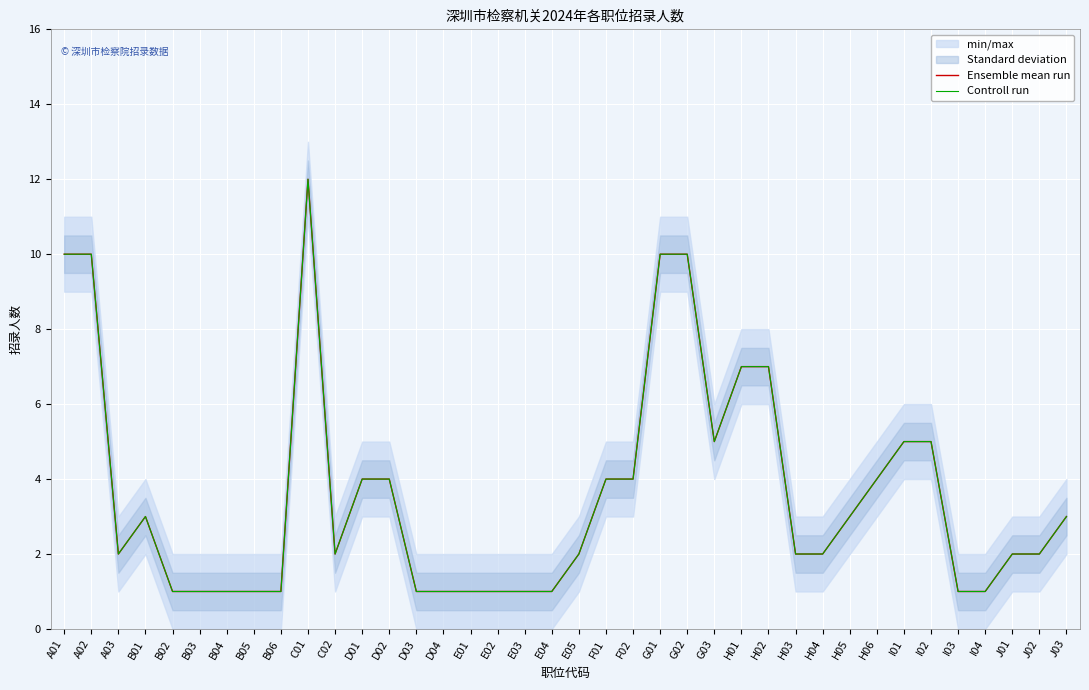

Reading left to right, extract all data points from this chart.

Ensemble mean run: A01=10	A02=10	A03=2	B01=3	B02=1	B03=1	B04=1	B05=1	B06=1	C01=12	C02=2	D01=4	D02=4	D03=1	D04=1	E01=1	E02=1	E03=1	E04=1	E05=2	F01=4	F02=4	G01=10	G02=10	G03=5	H01=7	H02=7	H03=2	H04=2	H05=3	H06=4	I01=5	I02=5	I03=1	I04=1	J01=2	J02=2	J03=3
Controll run: A01=10	A02=10	A03=2	B01=3	B02=1	B03=1	B04=1	B05=1	B06=1	C01=12	C02=2	D01=4	D02=4	D03=1	D04=1	E01=1	E02=1	E03=1	E04=1	E05=2	F01=4	F02=4	G01=10	G02=10	G03=5	H01=7	H02=7	H03=2	H04=2	H05=3	H06=4	I01=5	I02=5	I03=1	I04=1	J01=2	J02=2	J03=3